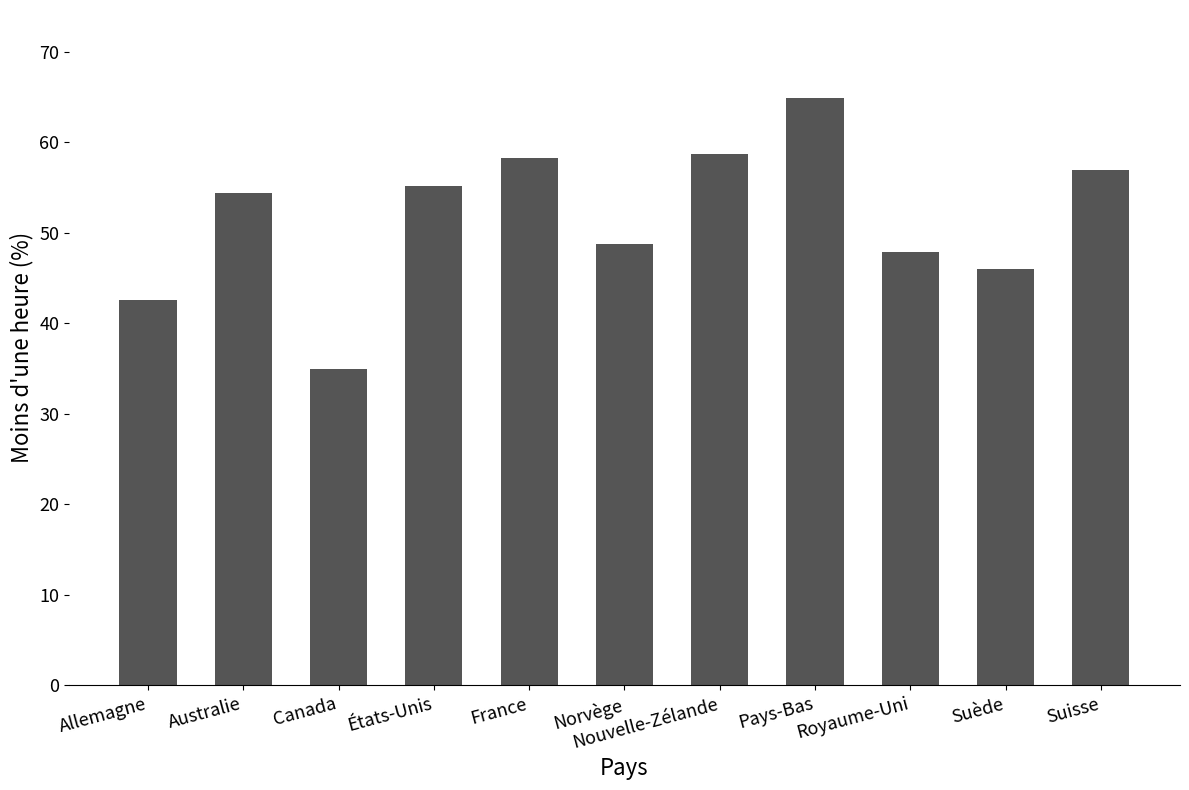

What is the difference between the maximum and minimum values?

30.0